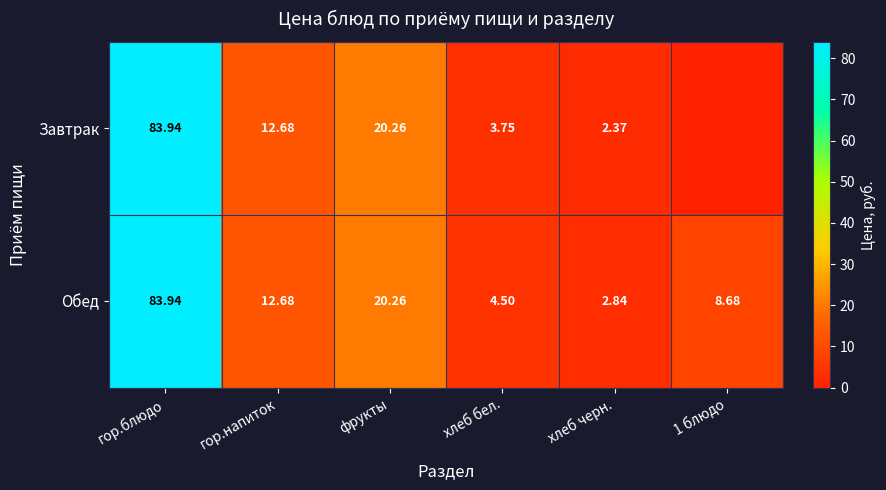

Where does the Обед series first go above 12?

гор.блюдо